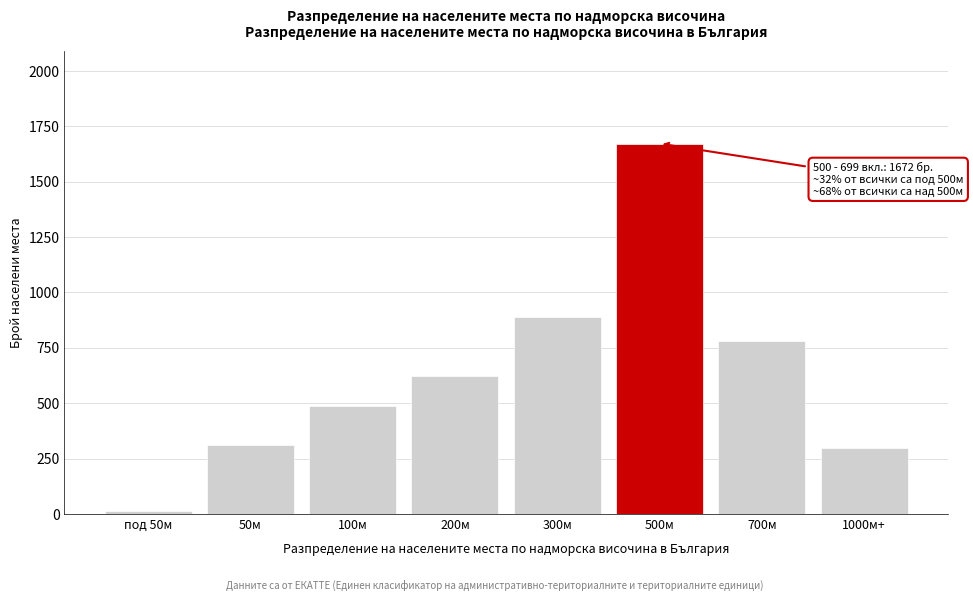

Reading right to left, transcribe all the data shown in this chart.

1000м+=298	700м=782	500м=1672	300м=891	200м=623	100м=487	50м=312	под 50м=12